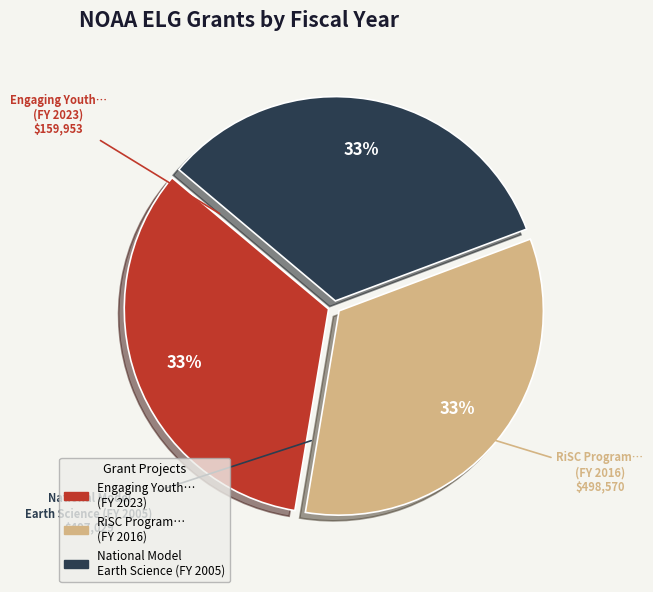

Is there any slice that represents more than half of the pie?

No